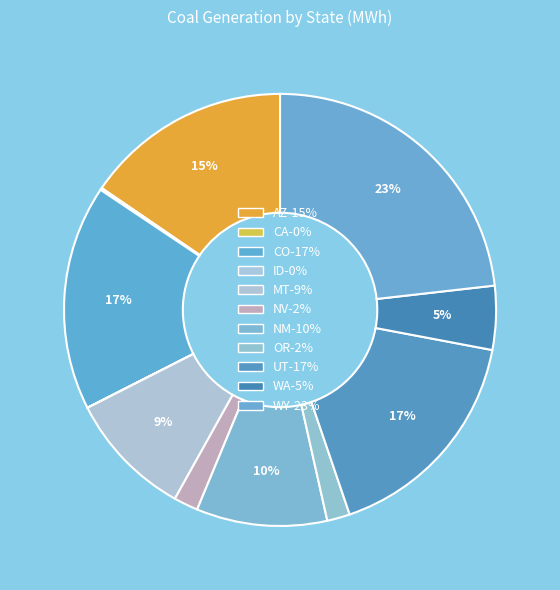

What is the smallest slice in the pie chart?

ID